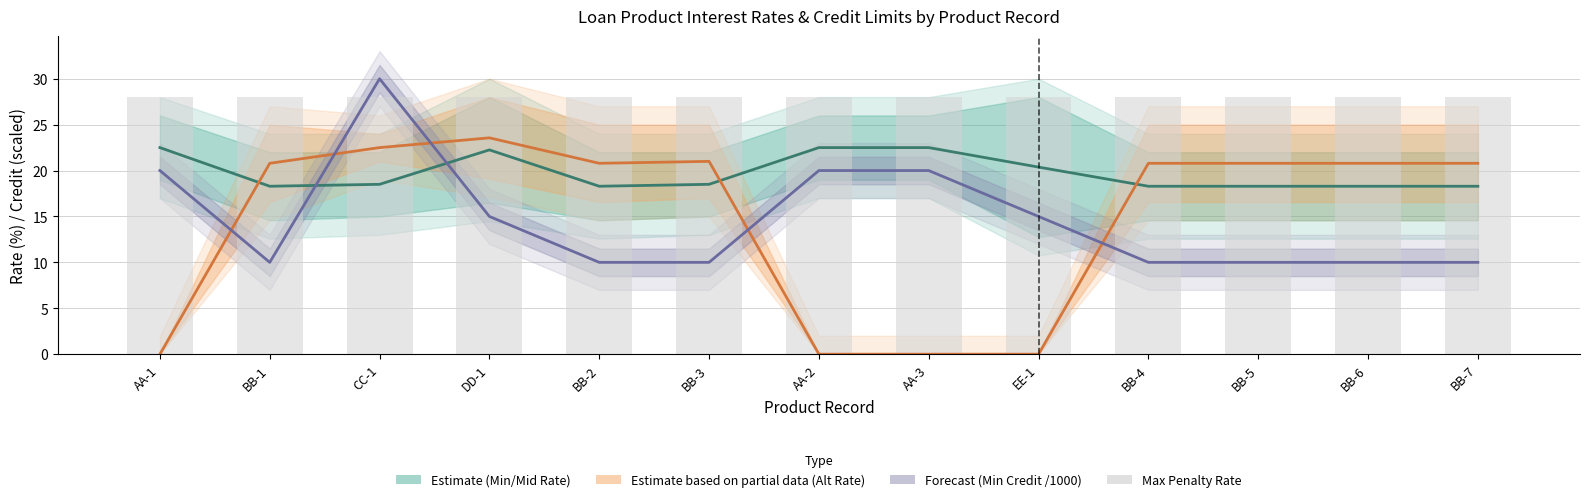

What is the approximate value of Min Credit /1000 (Forecast) at DD-1?

15.0